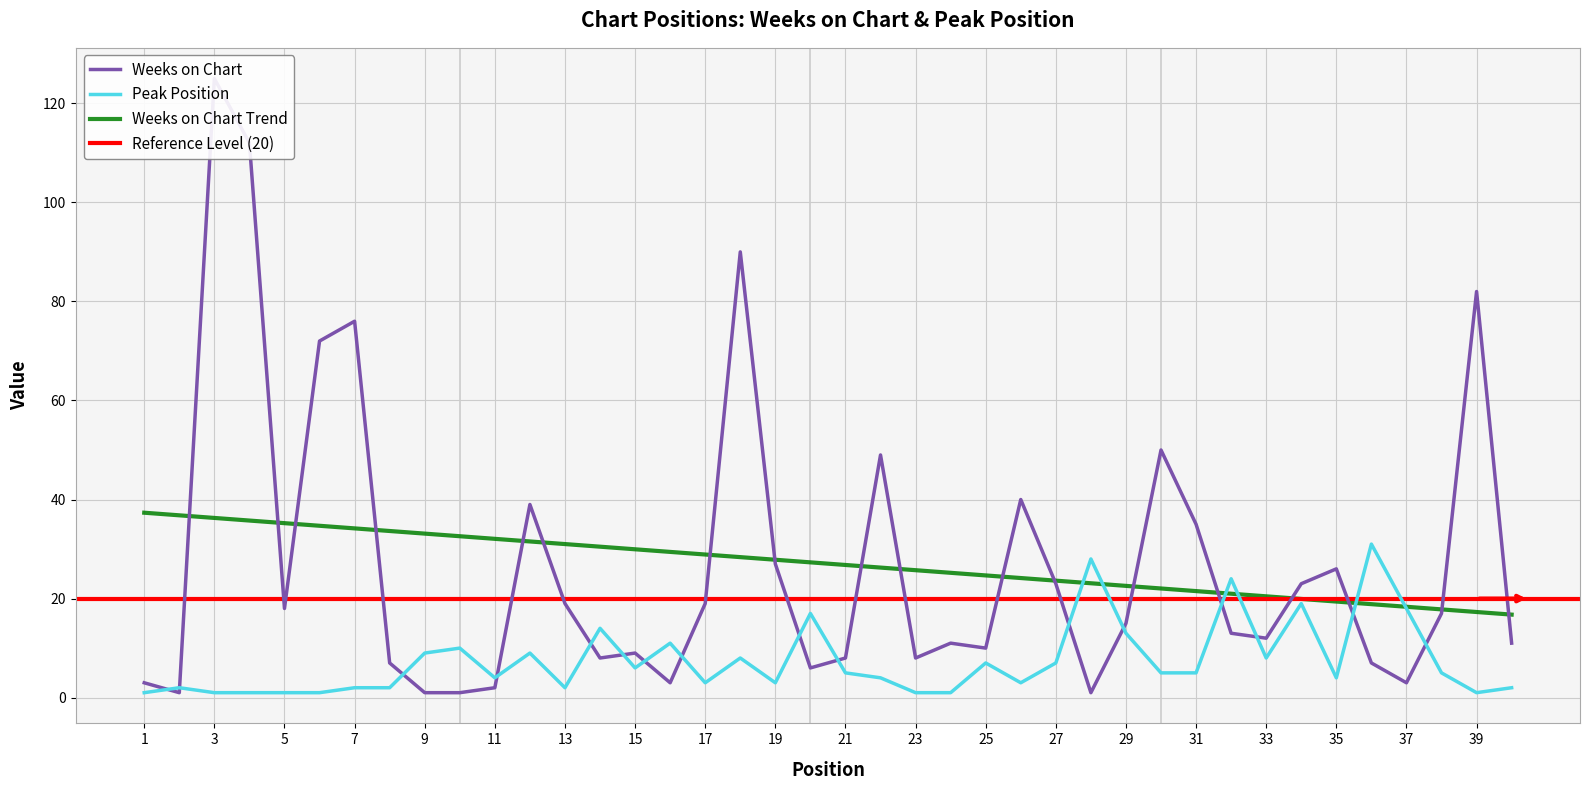

What is the maximum value for Peak Position?

31.0